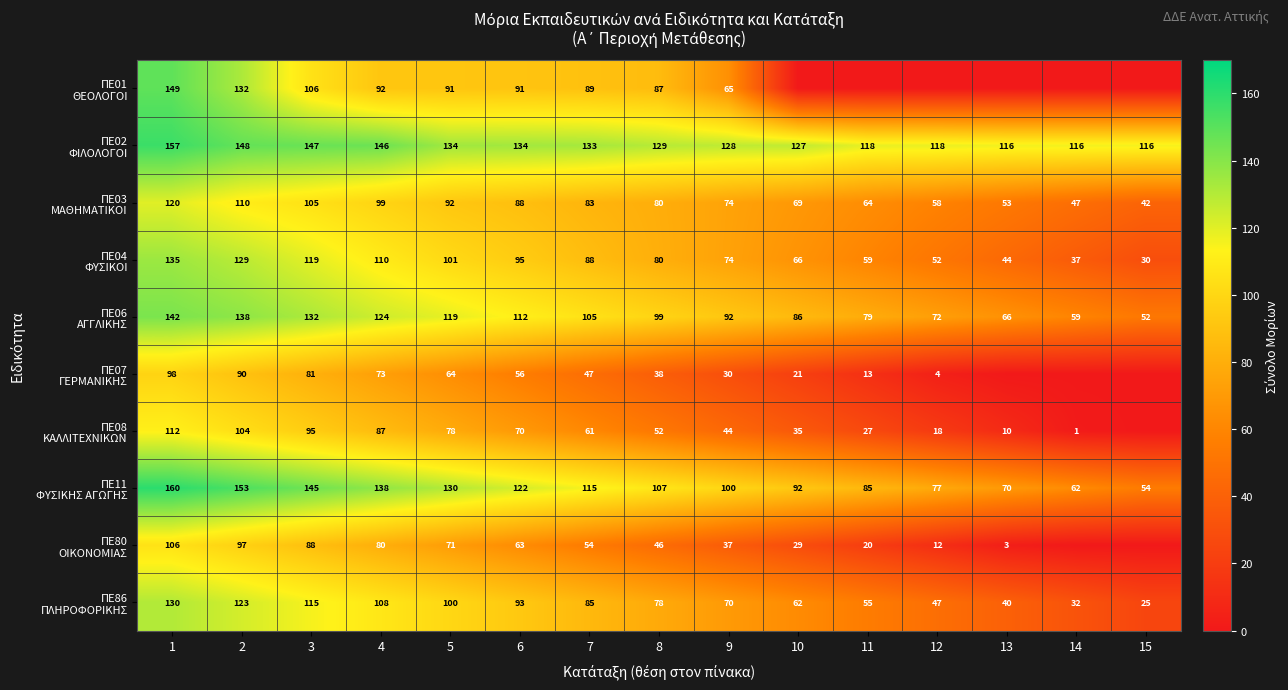

Which category has the lowest value in the ΠΕ80 ΟΙΚΟΝΟΜΙΑΣ series?

14